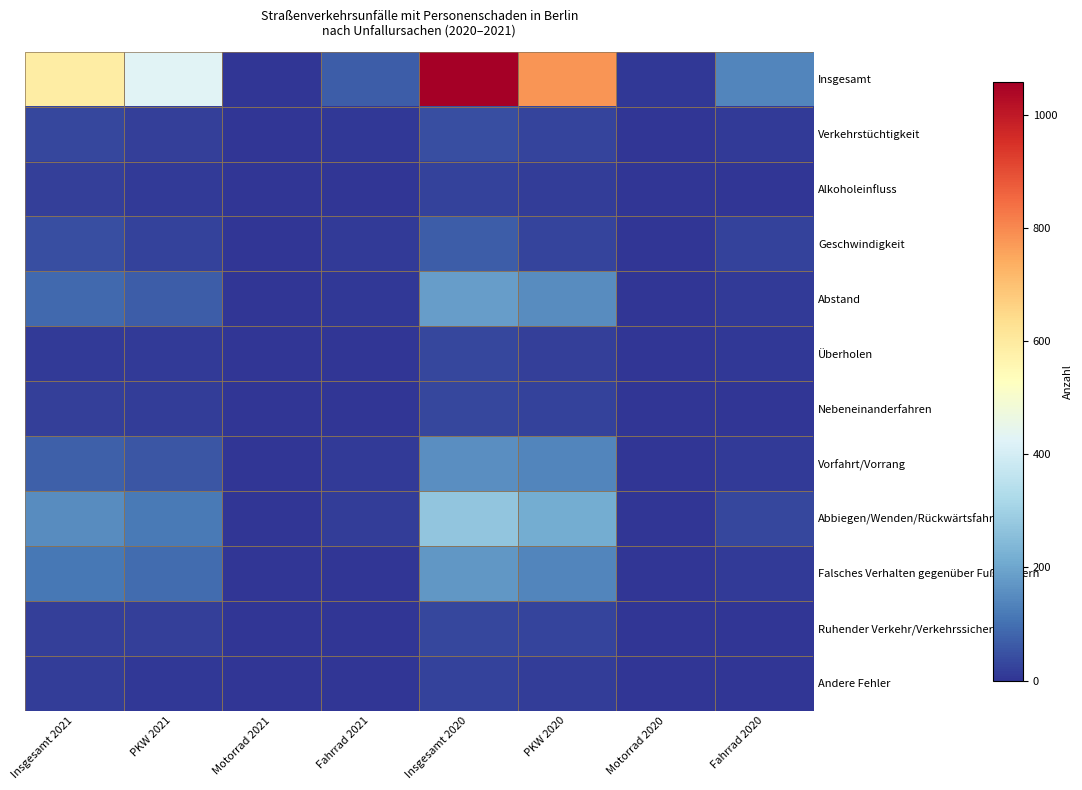

Which series has the largest total across all categories?

Insgesamt